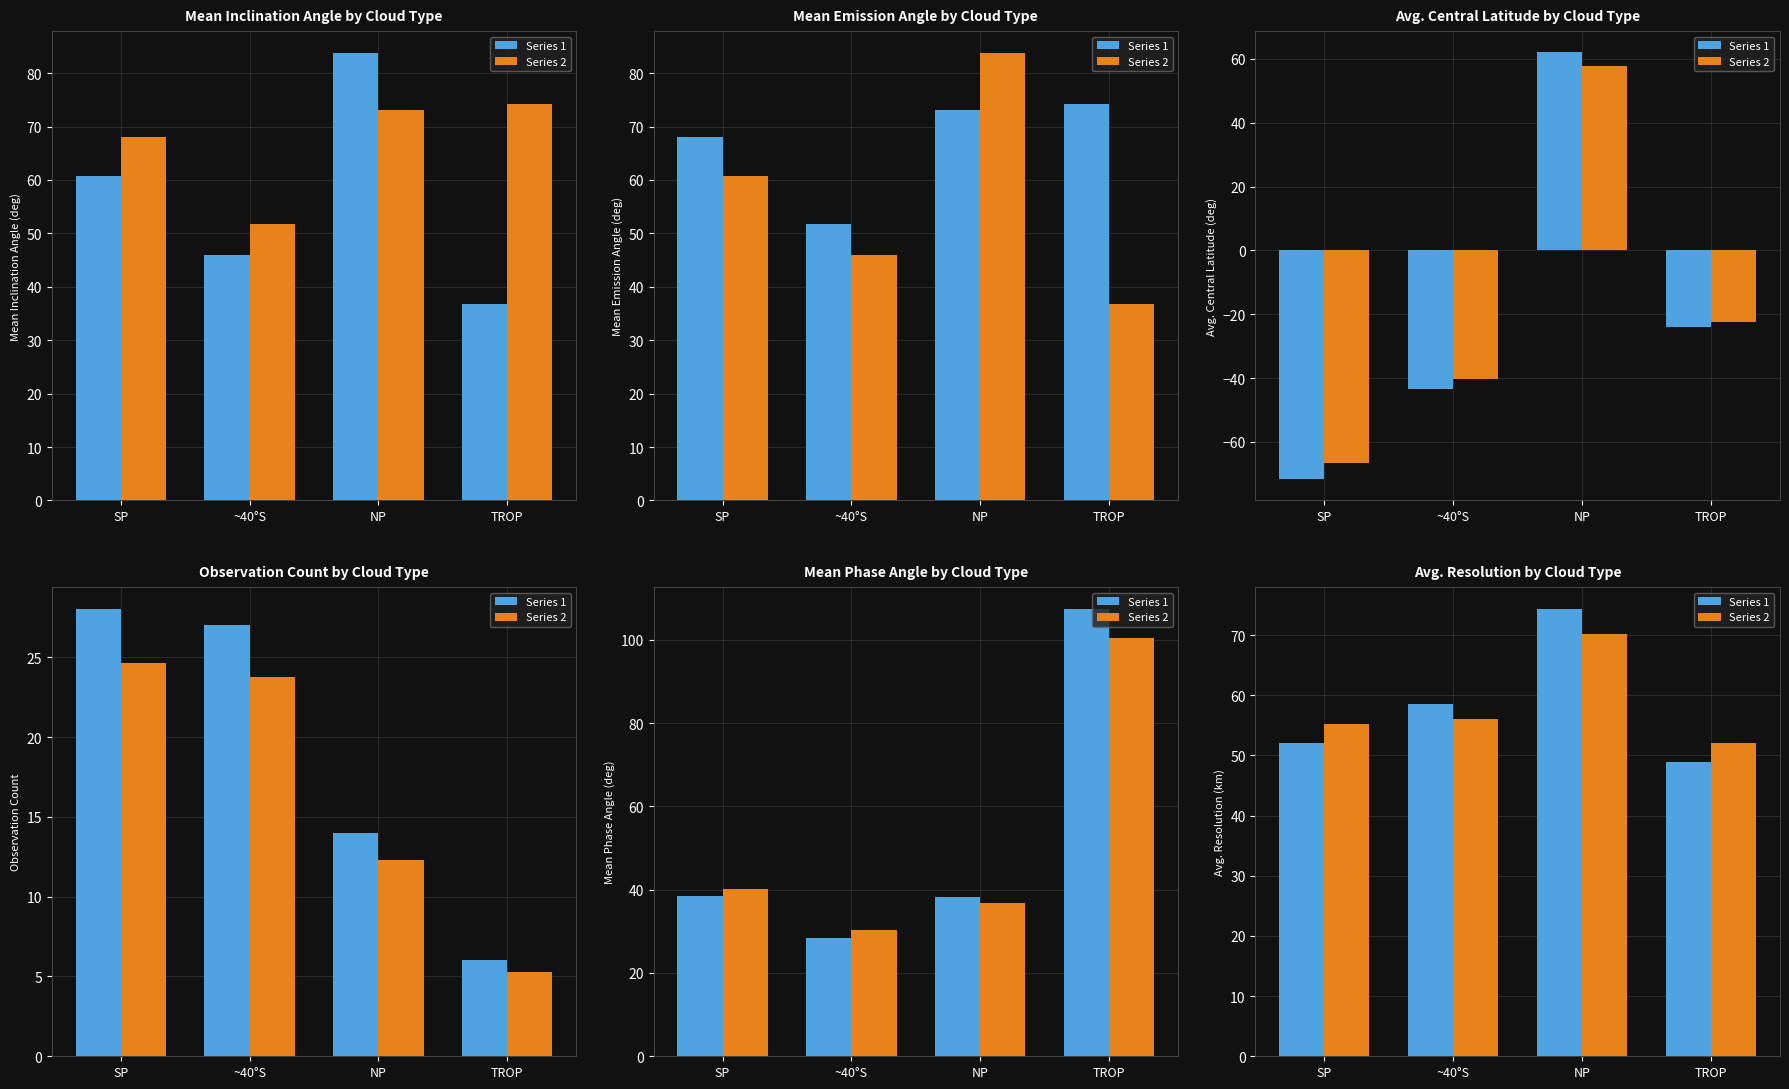

Are the bars grouped side by side (vs. stacked)?

Yes